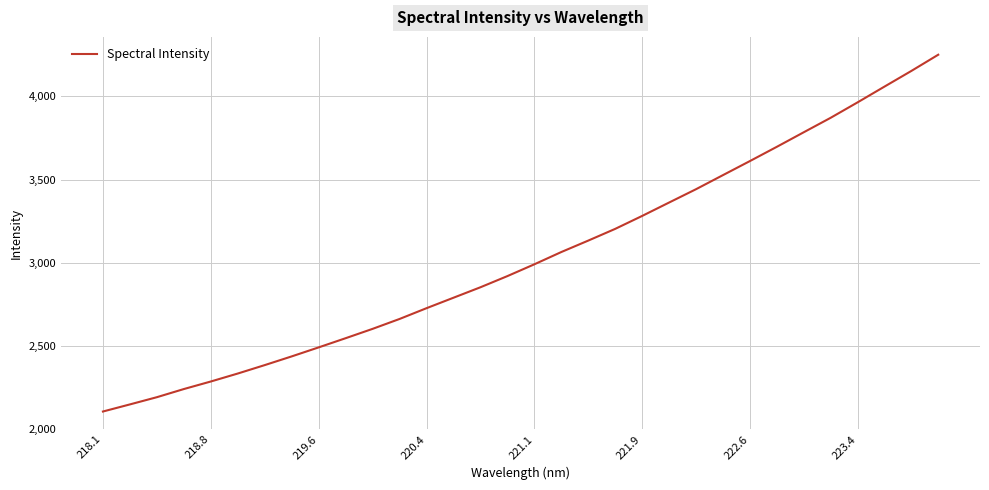

True or false: there are more than 0 points higher than both neighbors.

False